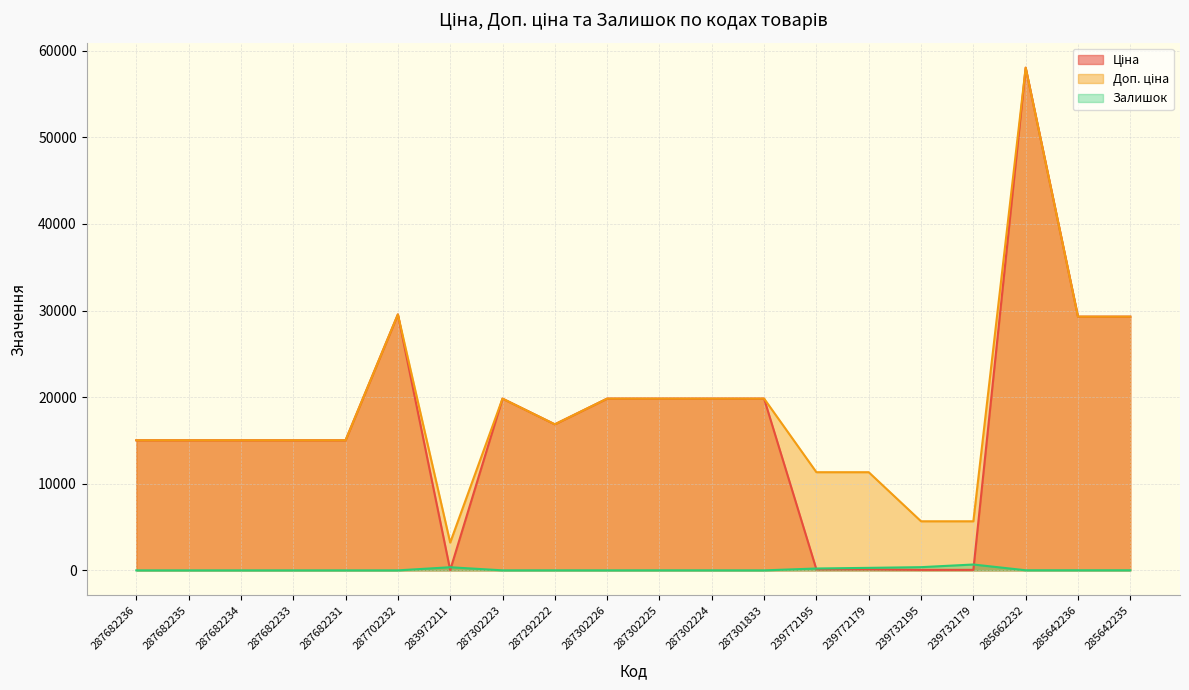

Does the chart display data point markers on the line(s)?

No